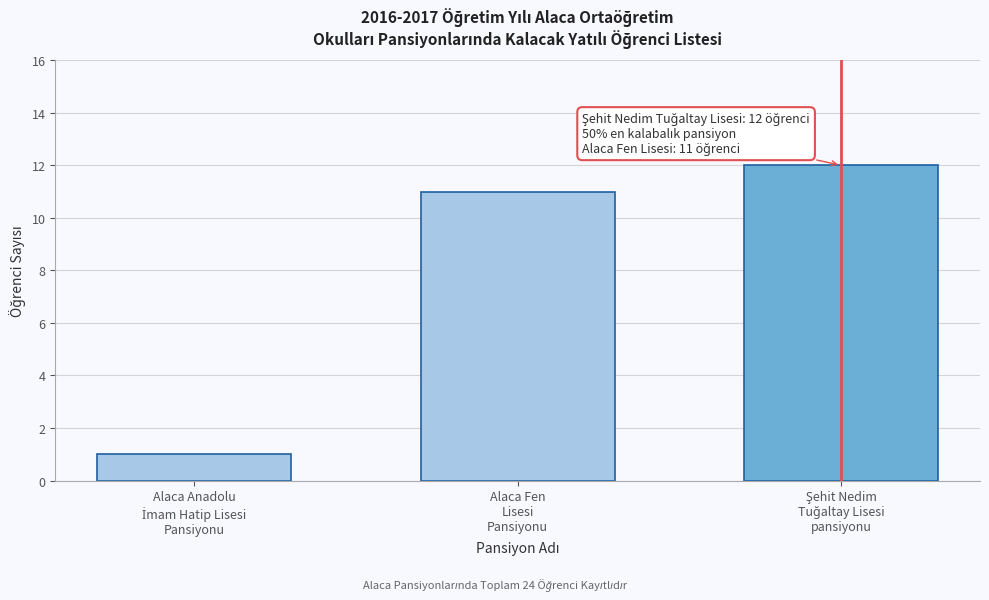

Reading left to right, what are all the values shown in this chart?

1	11	12